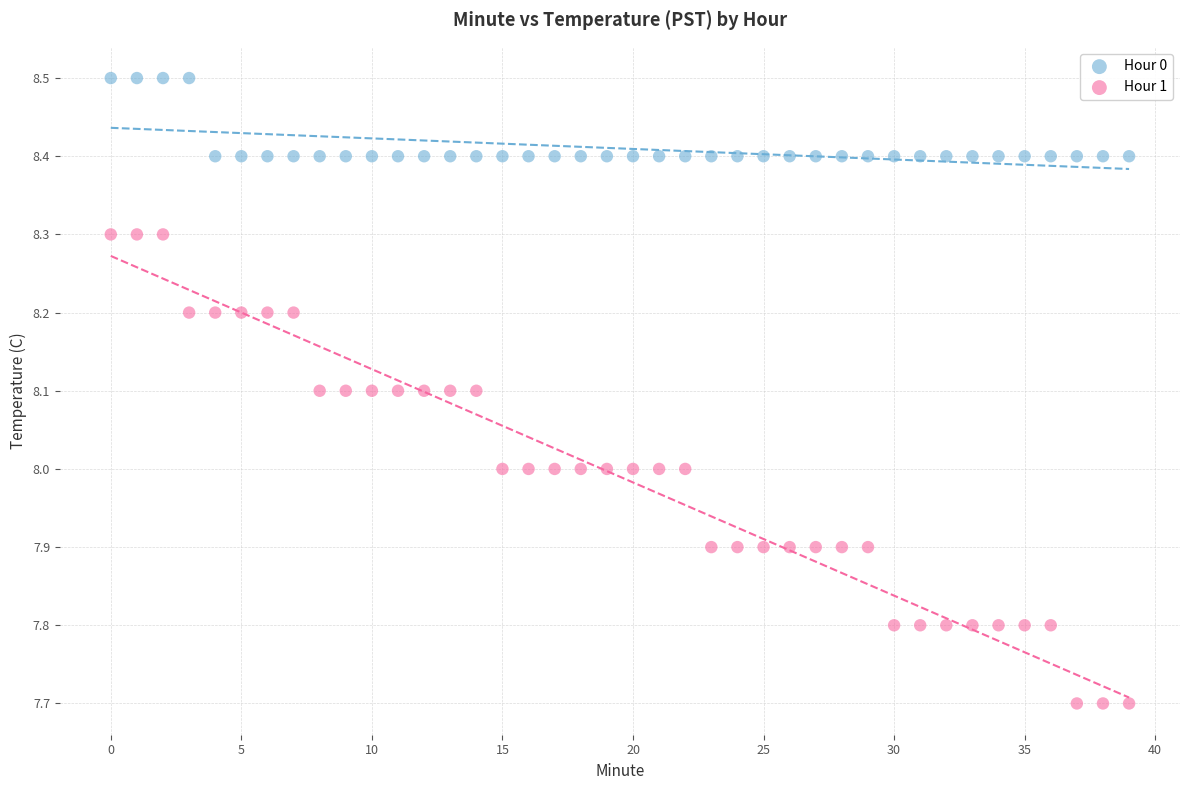

Which series has the largest Y range (max minus min)?

Hour 1